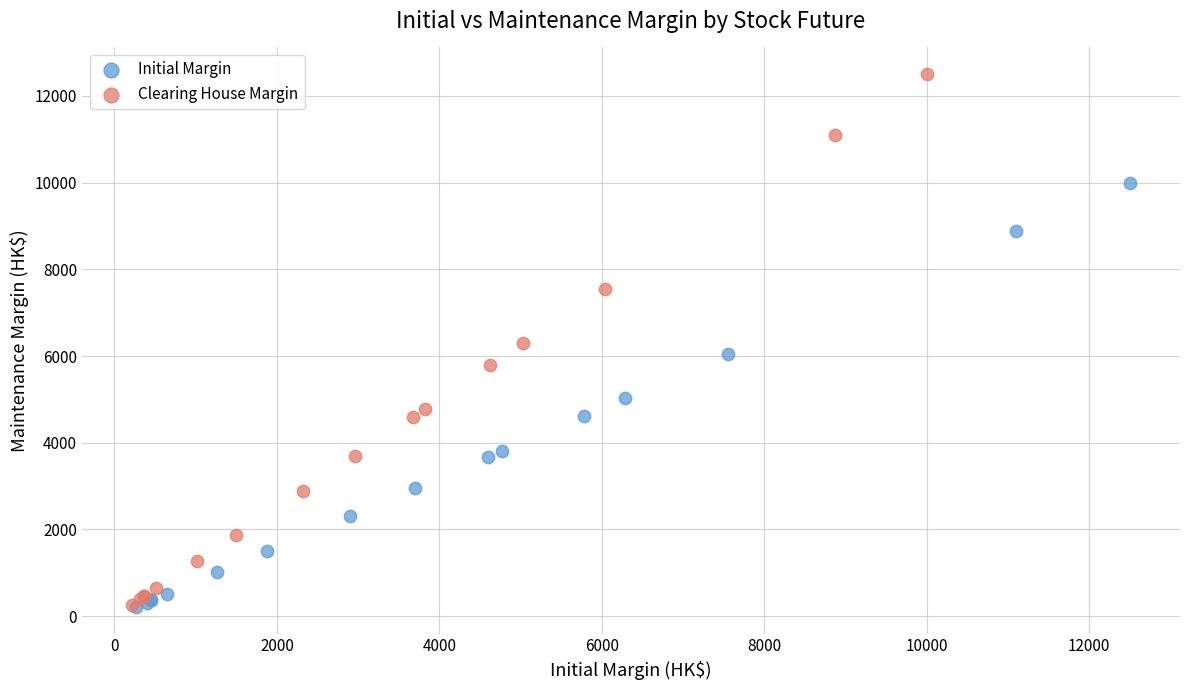

Which series has the widest spread of Y values?

Clearing House Margin